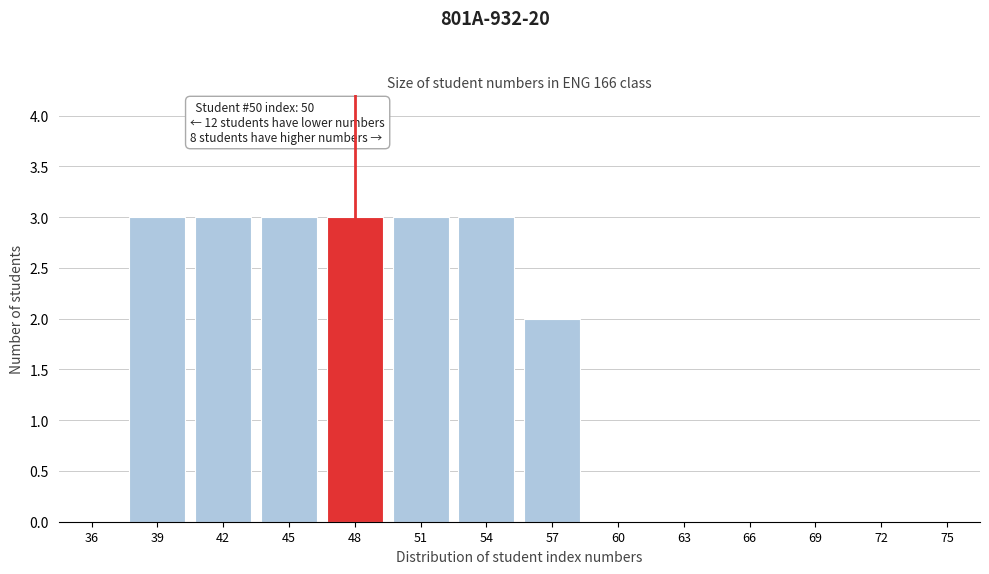

Reading left to right, what are all the values shown in this chart?

36=0	39=3	42=3	45=3	48=3	51=3	54=3	57=2	60=0	63=0	66=0	69=0	72=0	75=0